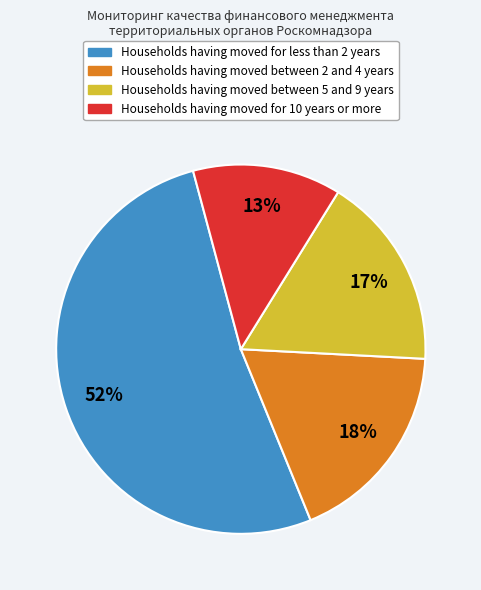

Which category has the smallest portion of the pie?

Households having moved for 10 years or more